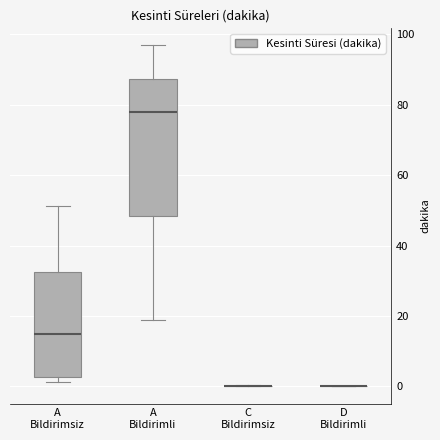

Reading left to right, transcribe this box plot: for each box, give where its median line is, the range the box spans, and where its two whiskers end, as read against the y-axis. The values are not printed on the chart, so give them approximately, as read against the axis.

A Bildirimsiz: median 14, box 2 to 32, whiskers 2 (just below the box's lower edge) to 52
A Bildirimli: median 78, box 48 to 88, whiskers 18 to 96
C Bildirimsiz: box collapsed to a line at 0, whiskers 0 to 0
D Bildirimli: box collapsed to a line at 0, whiskers 0 to 0